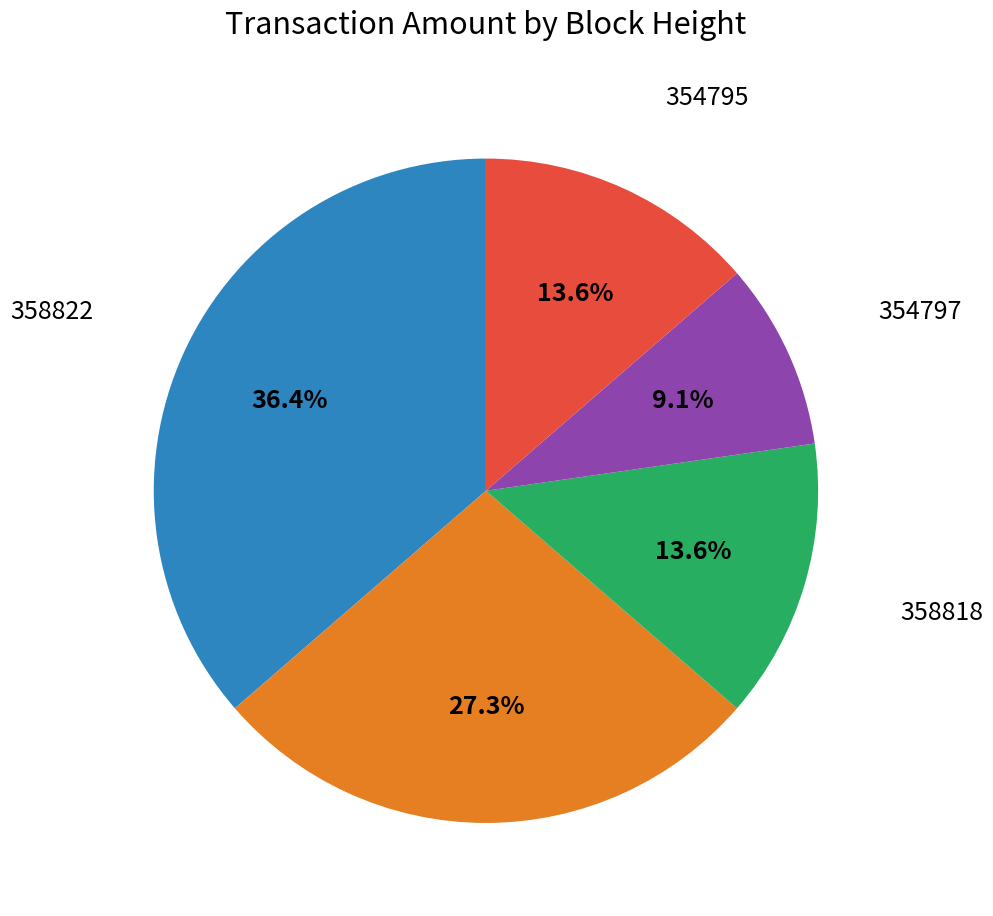

To the nearest percent, what is the combined percentage of 358818 and 358819?

41%